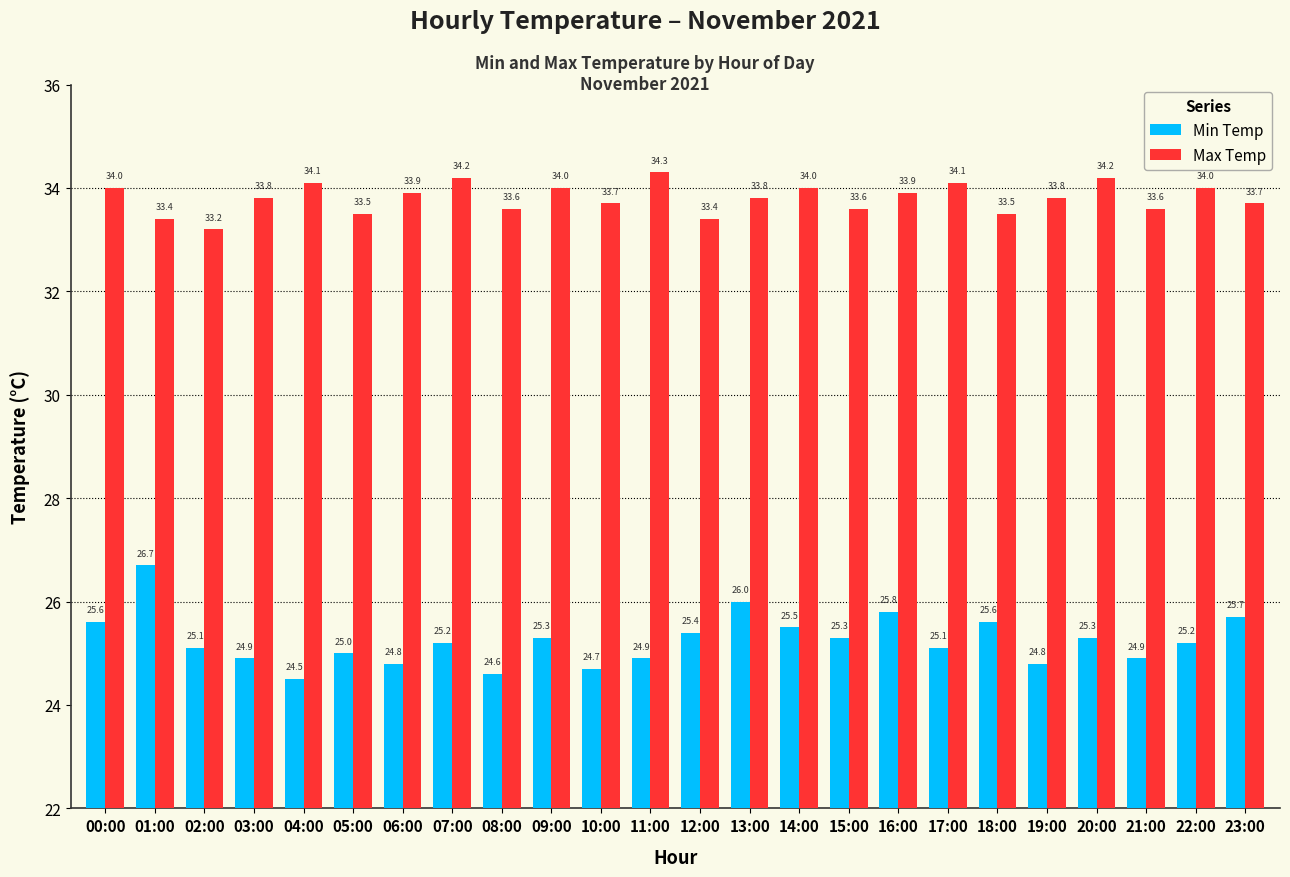

What is the total value across all series at 02:00?

58.3